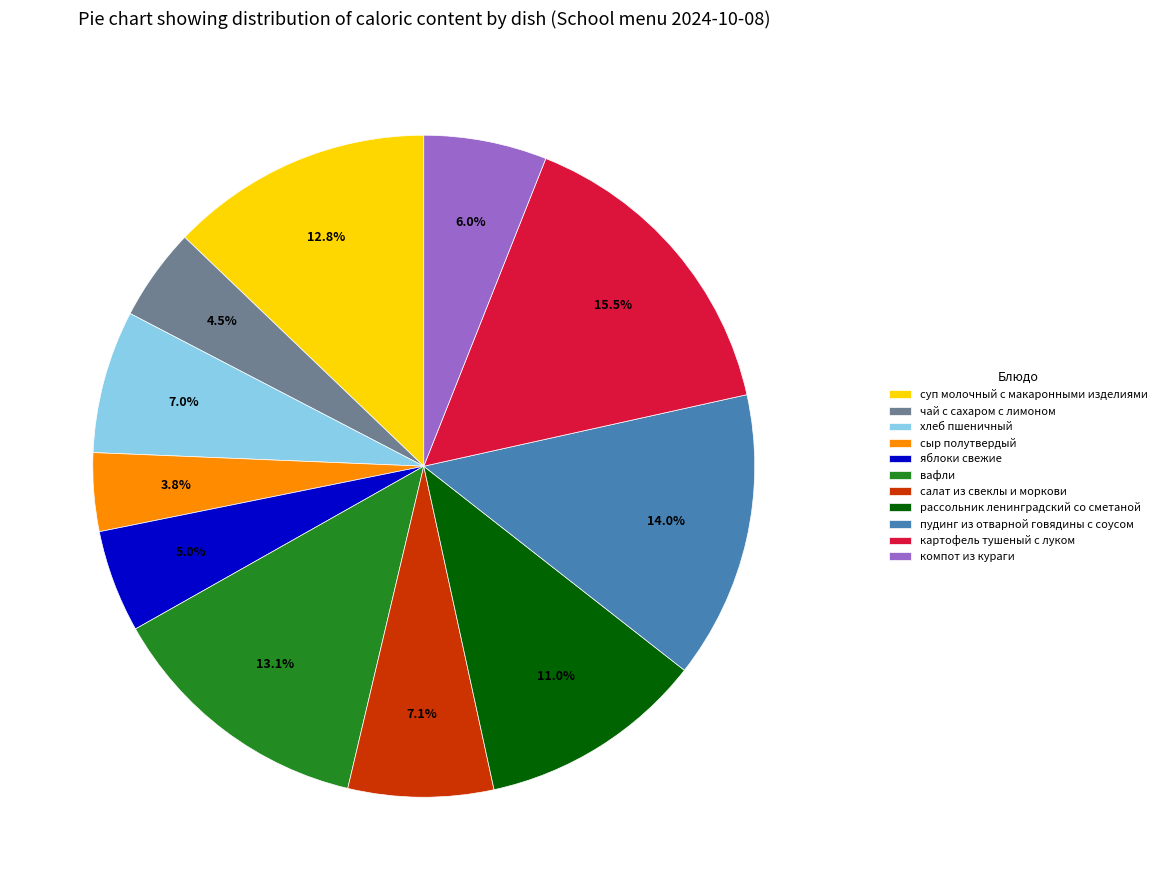

To the nearest percent, what is the average slice percentage?

9%